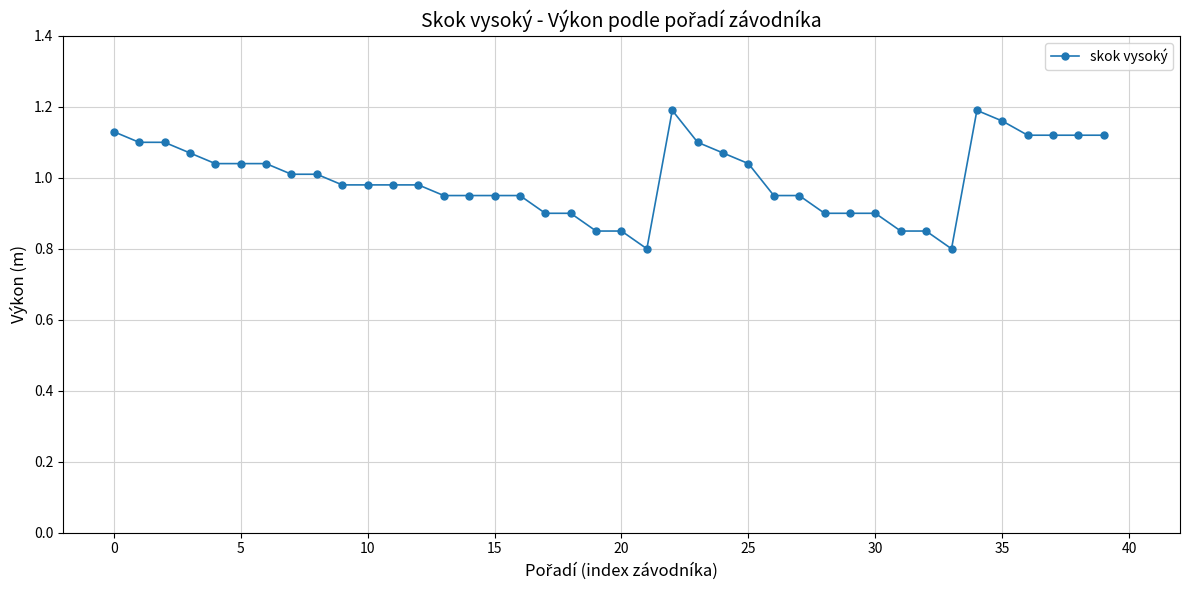

What is the difference between the second highest and second lowest values?

0.4